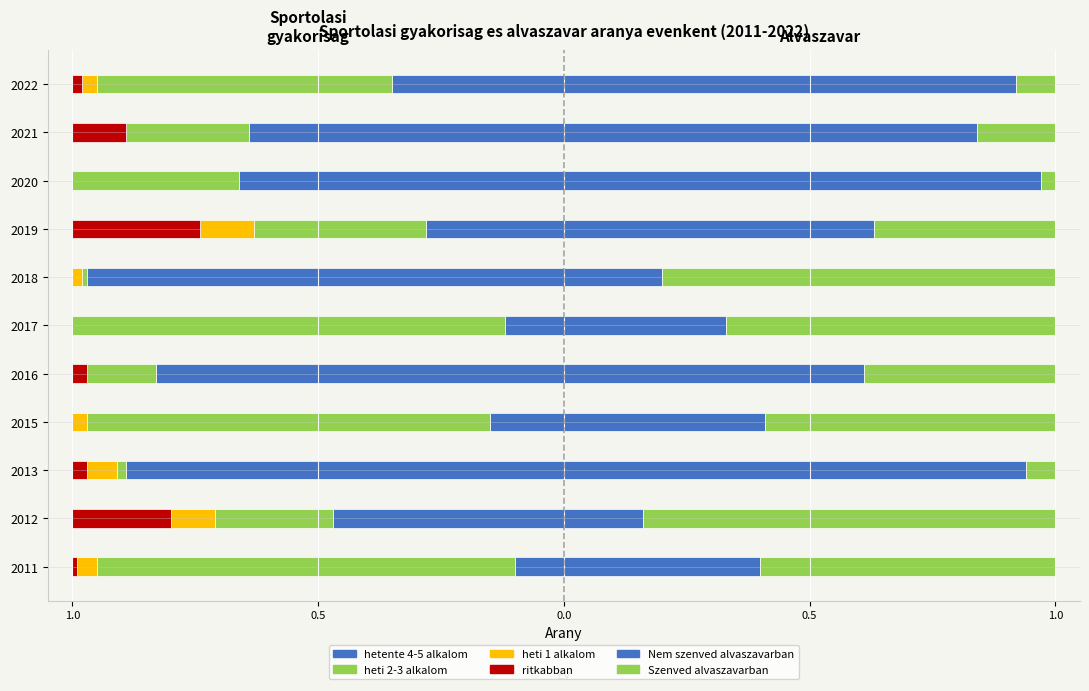

Between 2015 and 2021, which series saw the biggest shift?

heti 2-3 alkalom